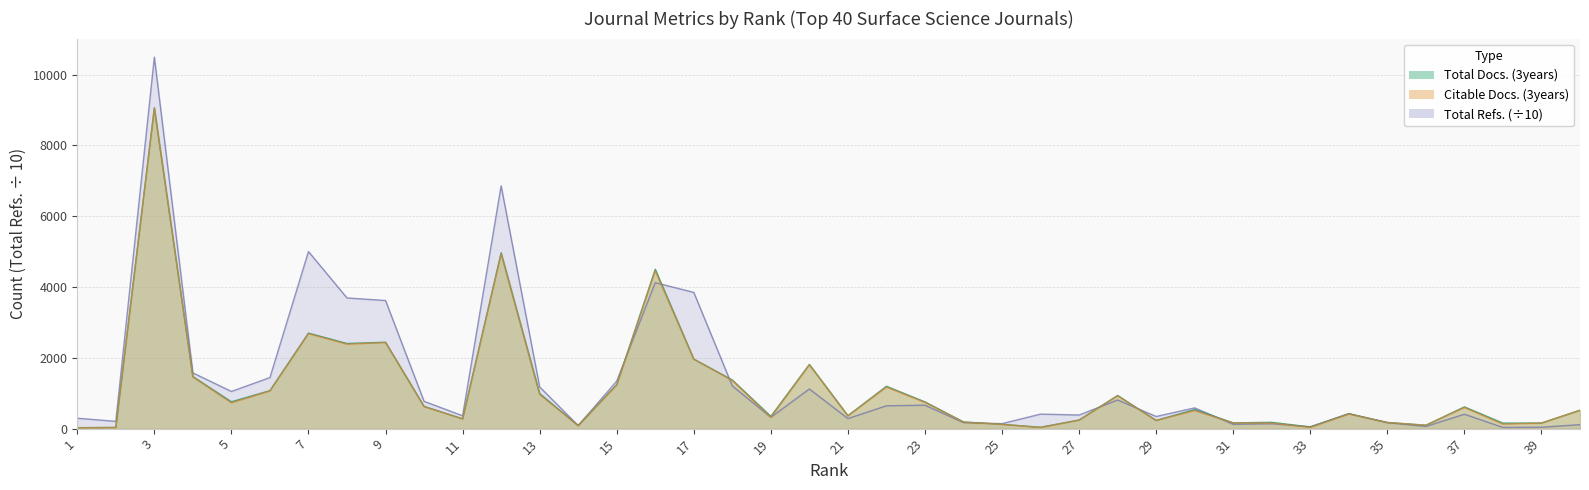

After their last crossing, which series has the higher values: Citable Docs. (3years) or Total Refs.?

Citable Docs. (3years)